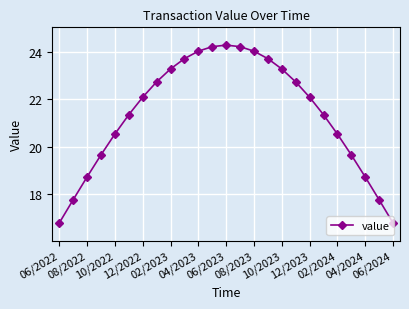

What is the minimum value shown in the chart?

16.8